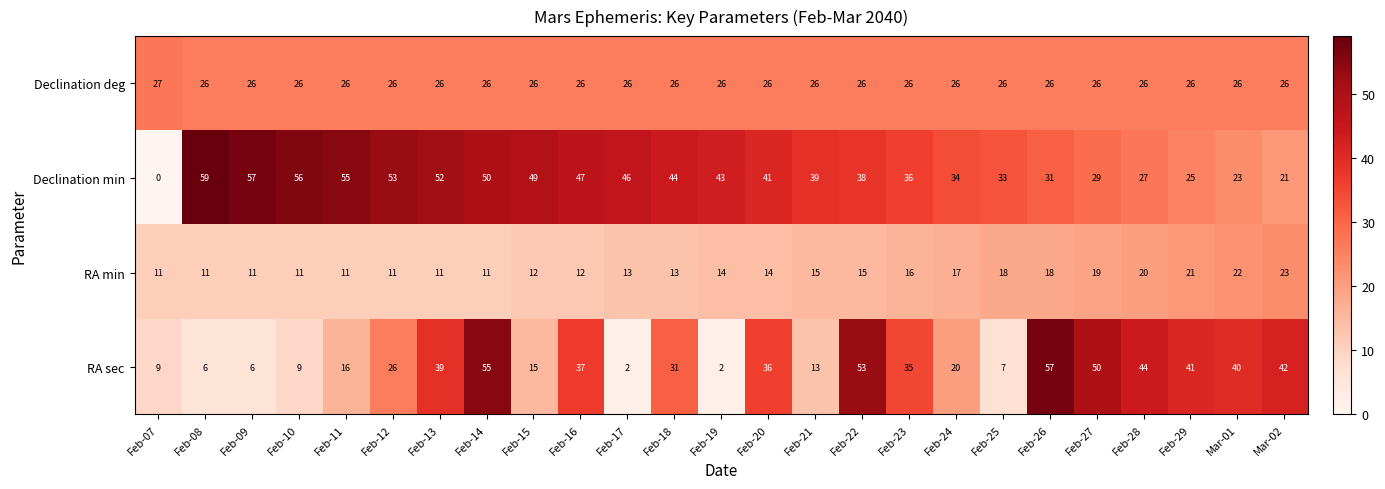

Which series has the largest total across all categories?

Declination min